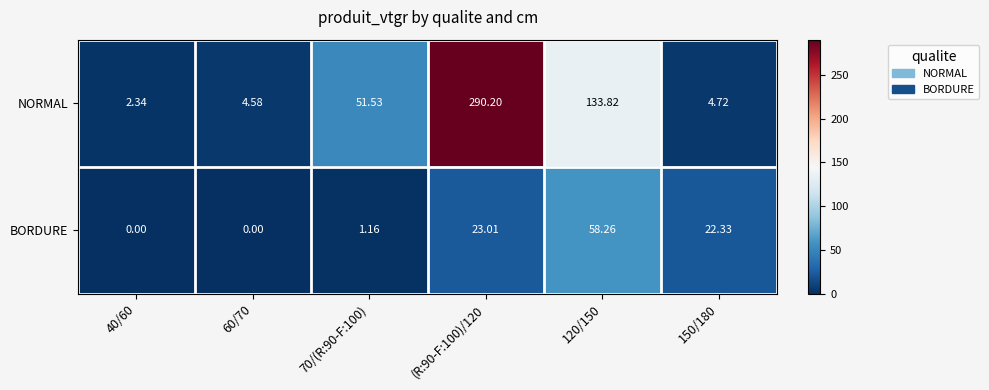

Which series has the largest total across all categories?

NORMAL